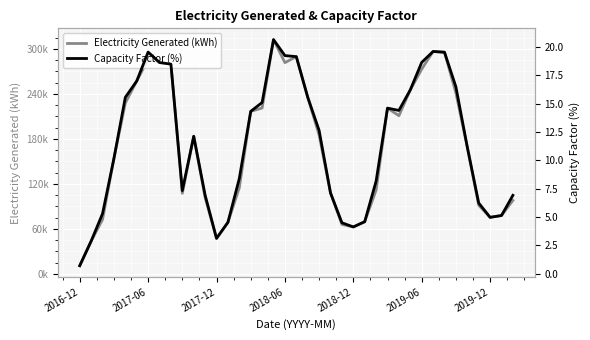

How many data points in Capacity Factor (%) are above 12?

20